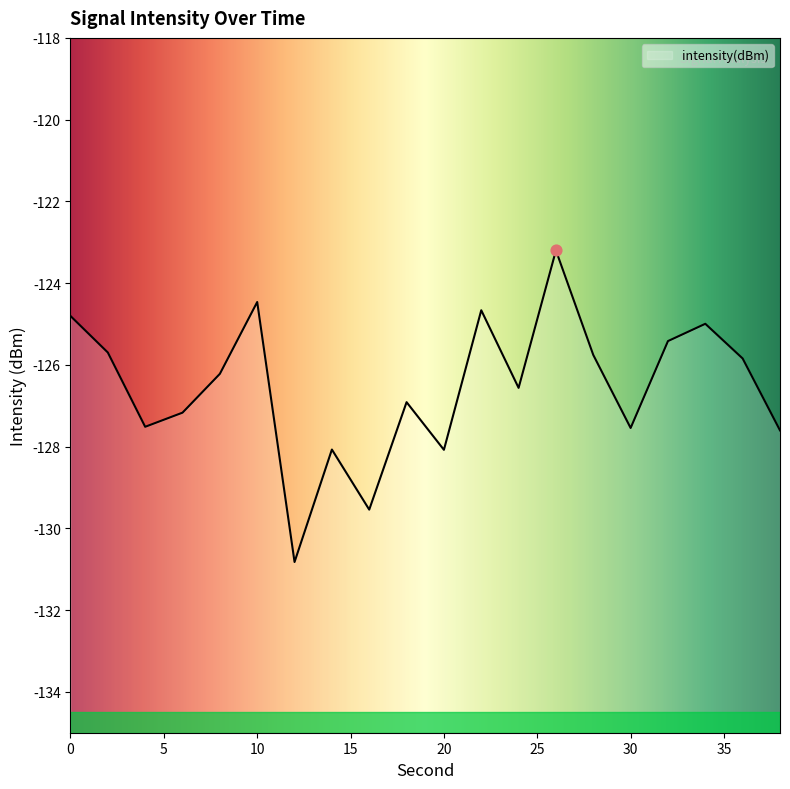

Which has a higher value, 36 or 8?

36